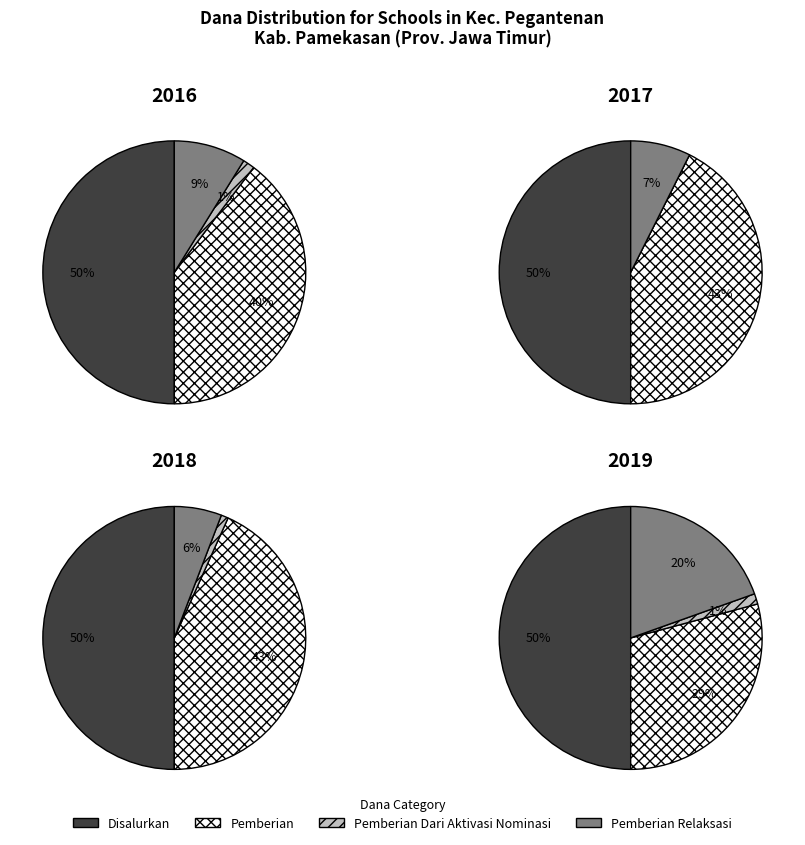

Does 17 represent more than half of the total?

No